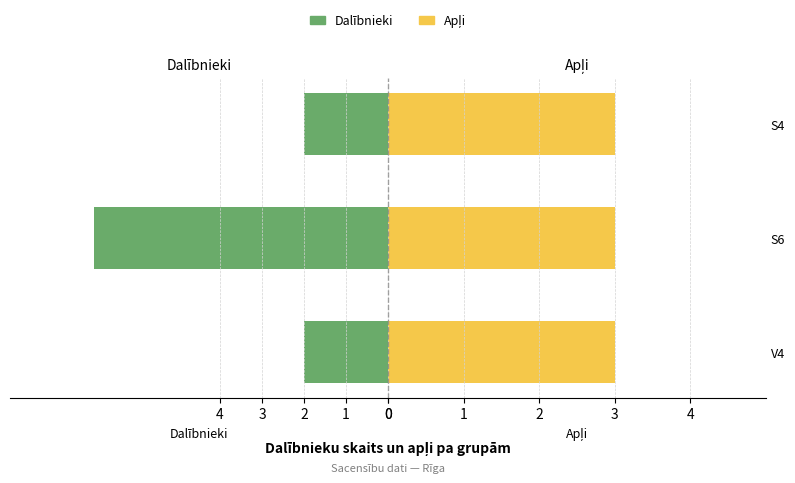

Between 0 and 1, which series saw the biggest shift?

Dalībnieki